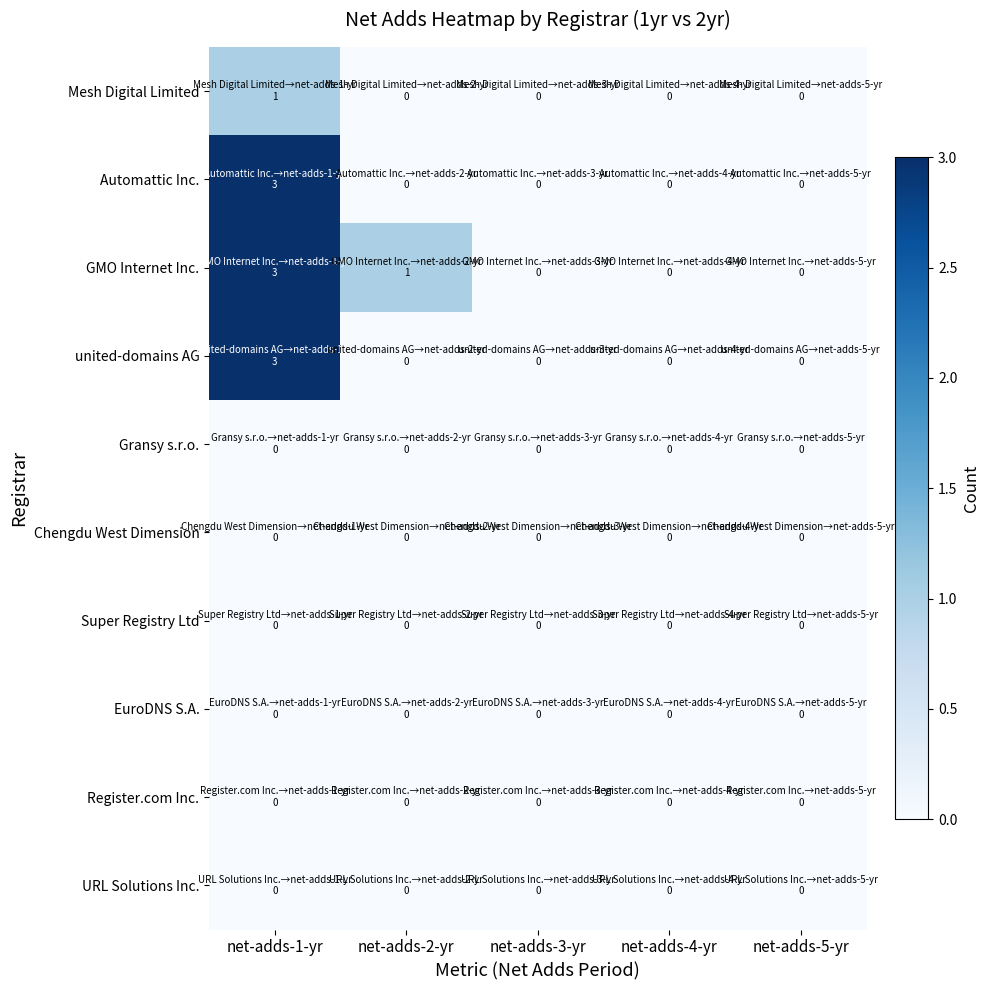

Reading right to left, transcribe all the data shown in this chart.

Mesh Digital Limited: net-adds-5-yr=0	net-adds-4-yr=0	net-adds-3-yr=0	net-adds-2-yr=0	net-adds-1-yr=1
Automattic Inc.: net-adds-5-yr=0	net-adds-4-yr=0	net-adds-3-yr=0	net-adds-2-yr=0	net-adds-1-yr=3
GMO Internet Inc.: net-adds-5-yr=0	net-adds-4-yr=0	net-adds-3-yr=0	net-adds-2-yr=1	net-adds-1-yr=3
united-domains AG: net-adds-5-yr=0	net-adds-4-yr=0	net-adds-3-yr=0	net-adds-2-yr=0	net-adds-1-yr=3
Gransy s.r.o.: net-adds-5-yr=0	net-adds-4-yr=0	net-adds-3-yr=0	net-adds-2-yr=0	net-adds-1-yr=0
Chengdu West Dimension: net-adds-5-yr=0	net-adds-4-yr=0	net-adds-3-yr=0	net-adds-2-yr=0	net-adds-1-yr=0
Super Registry Ltd: net-adds-5-yr=0	net-adds-4-yr=0	net-adds-3-yr=0	net-adds-2-yr=0	net-adds-1-yr=0
EuroDNS S.A.: net-adds-5-yr=0	net-adds-4-yr=0	net-adds-3-yr=0	net-adds-2-yr=0	net-adds-1-yr=0
Register.com Inc.: net-adds-5-yr=0	net-adds-4-yr=0	net-adds-3-yr=0	net-adds-2-yr=0	net-adds-1-yr=0
URL Solutions Inc.: net-adds-5-yr=0	net-adds-4-yr=0	net-adds-3-yr=0	net-adds-2-yr=0	net-adds-1-yr=0